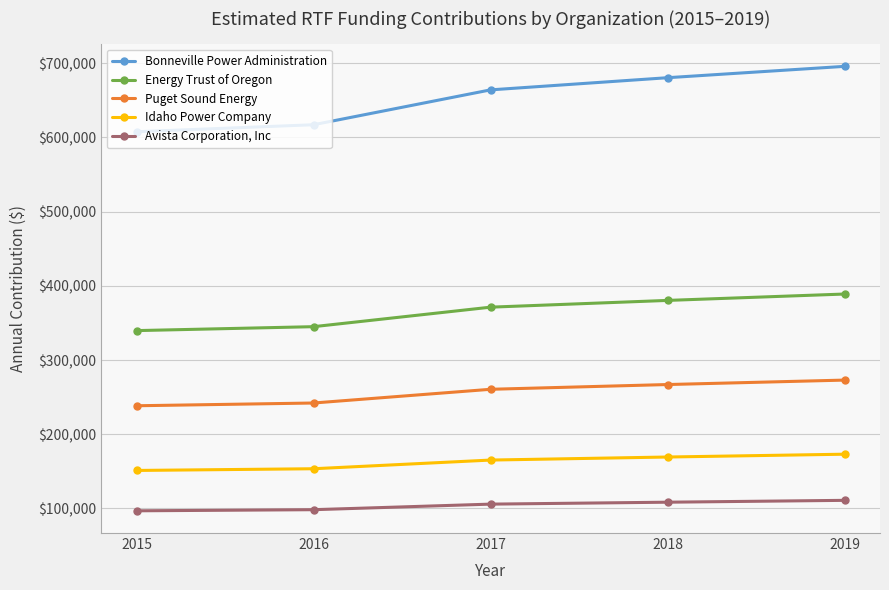

What value does the Energy Trust of Oregon series have at 2016, to the nearest 10?

345000